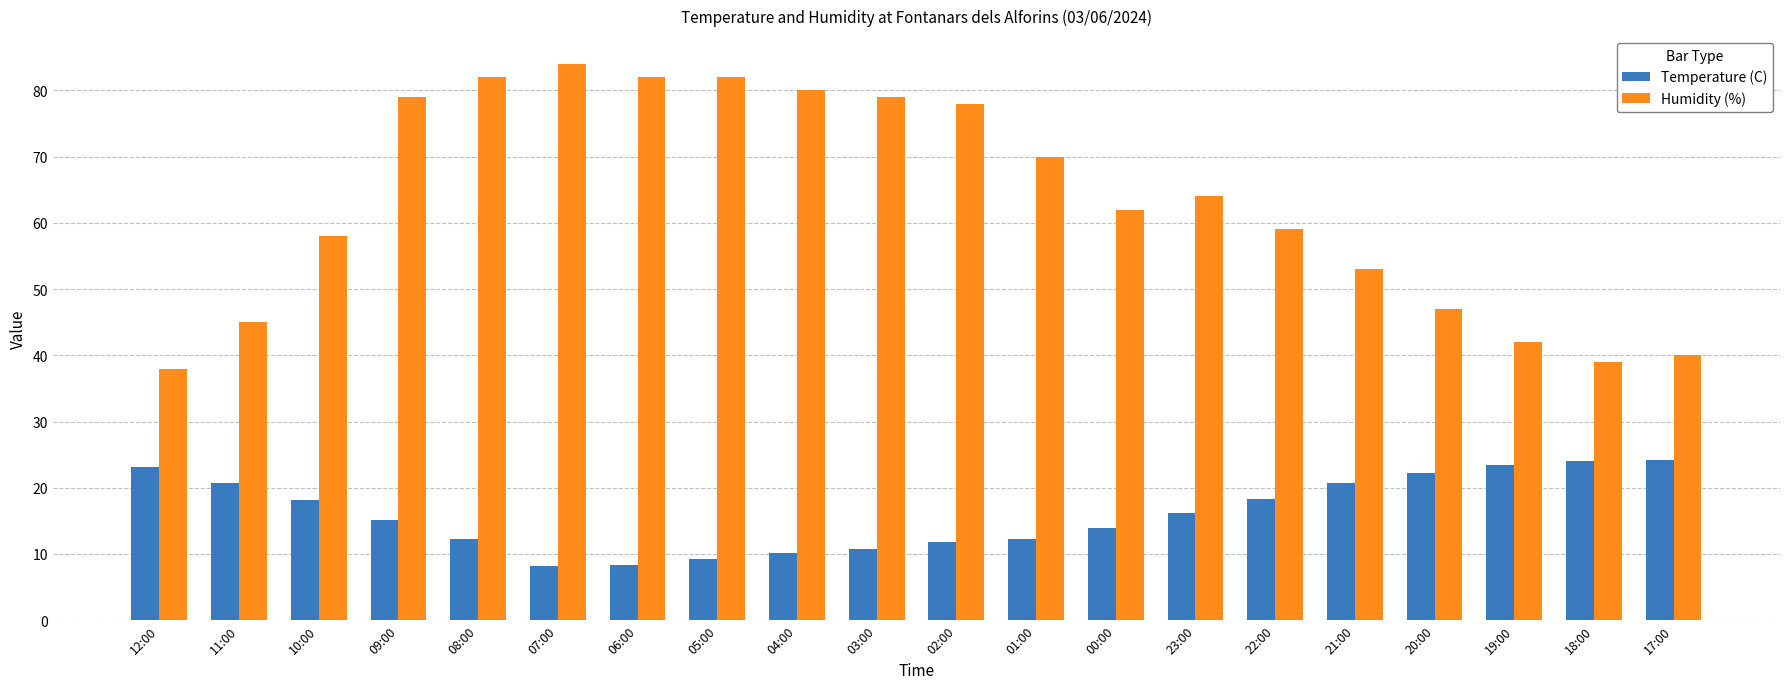

Which series changed the most between 11:00 and 07:00?

Humidity (%)